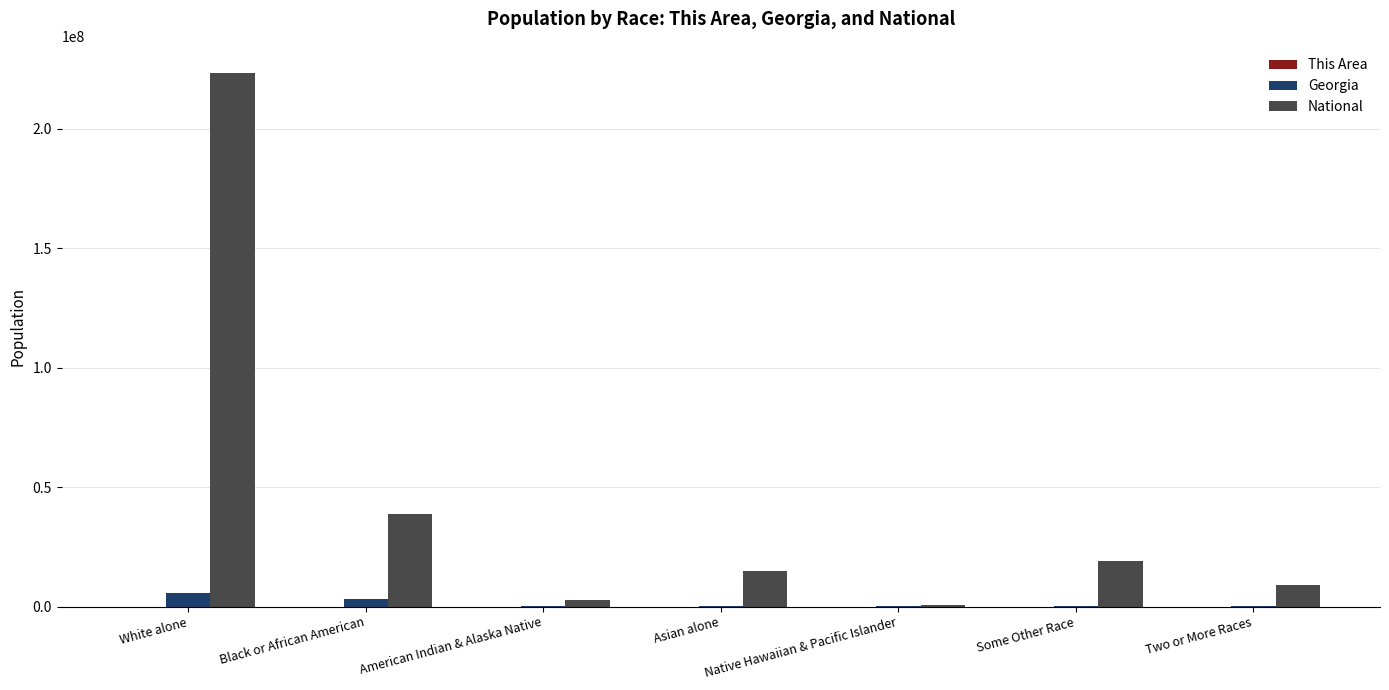

At which category is the sum across all series the highest?

White alone